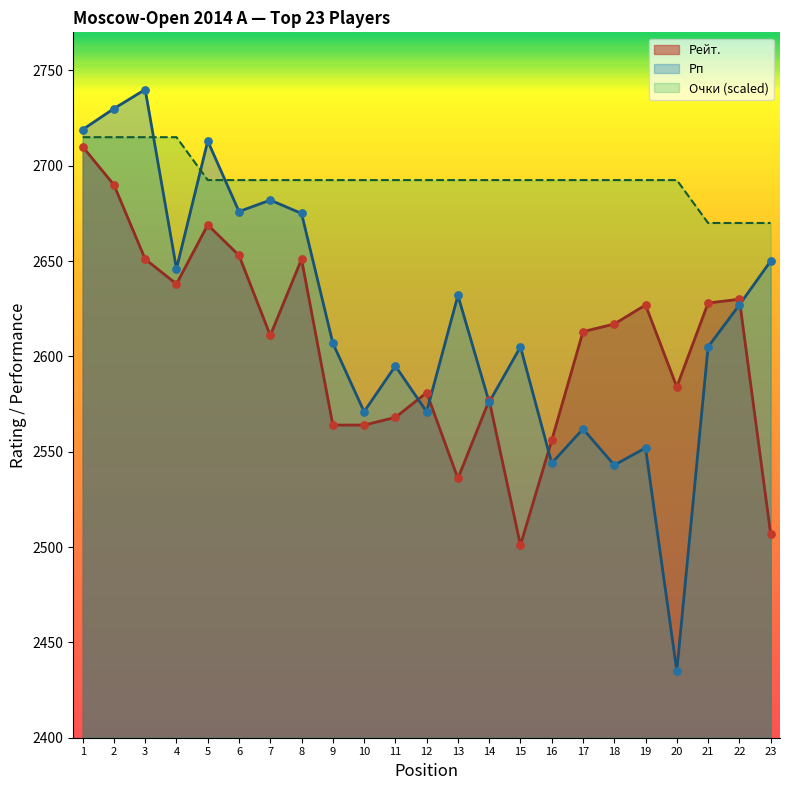

What are all the series names shown in the legend?

Рейт., Рп, Очки (scaled)